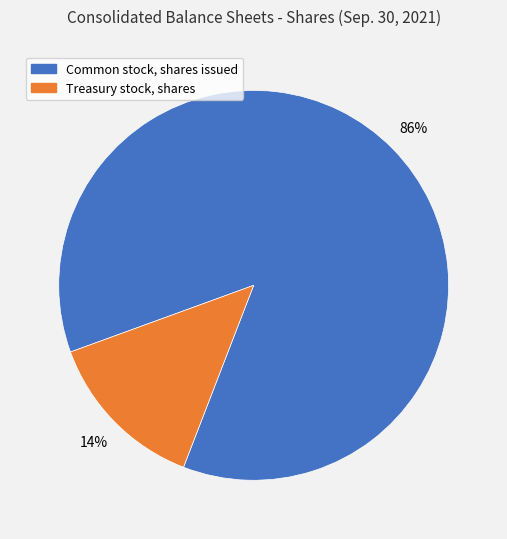

Count the number of slices in the pie.

2